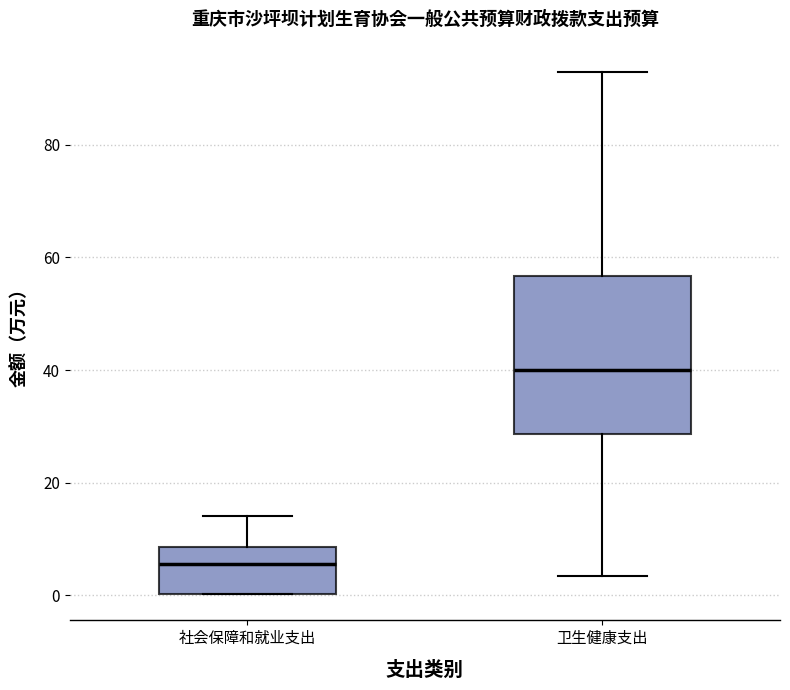

Where is the lower edge of the box for 社会保障和就业支出 on the y-axis? The values are not printed on the chart, so give them approximately, as read against the axis.

0